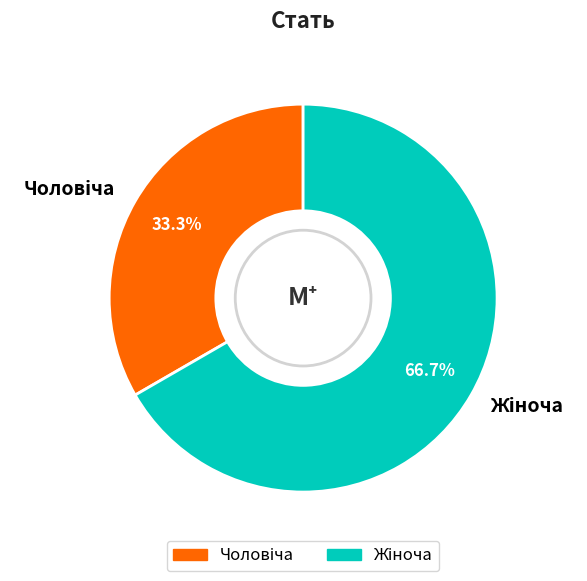

Is there a majority slice in this chart?

Yes